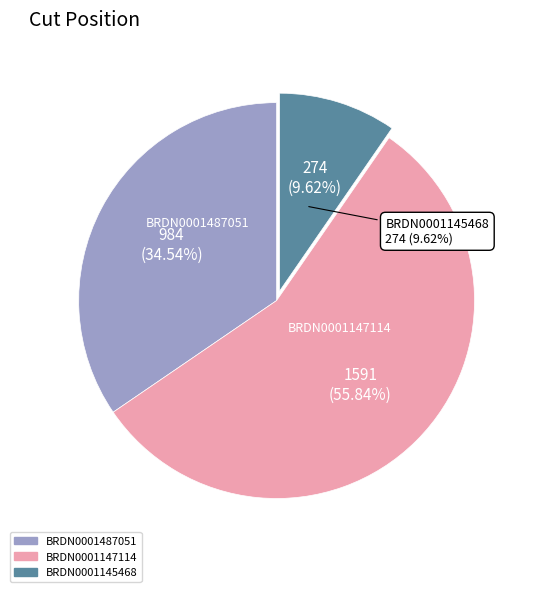

True or false: BRDN0001145468 accounts for 1% of the total.

False